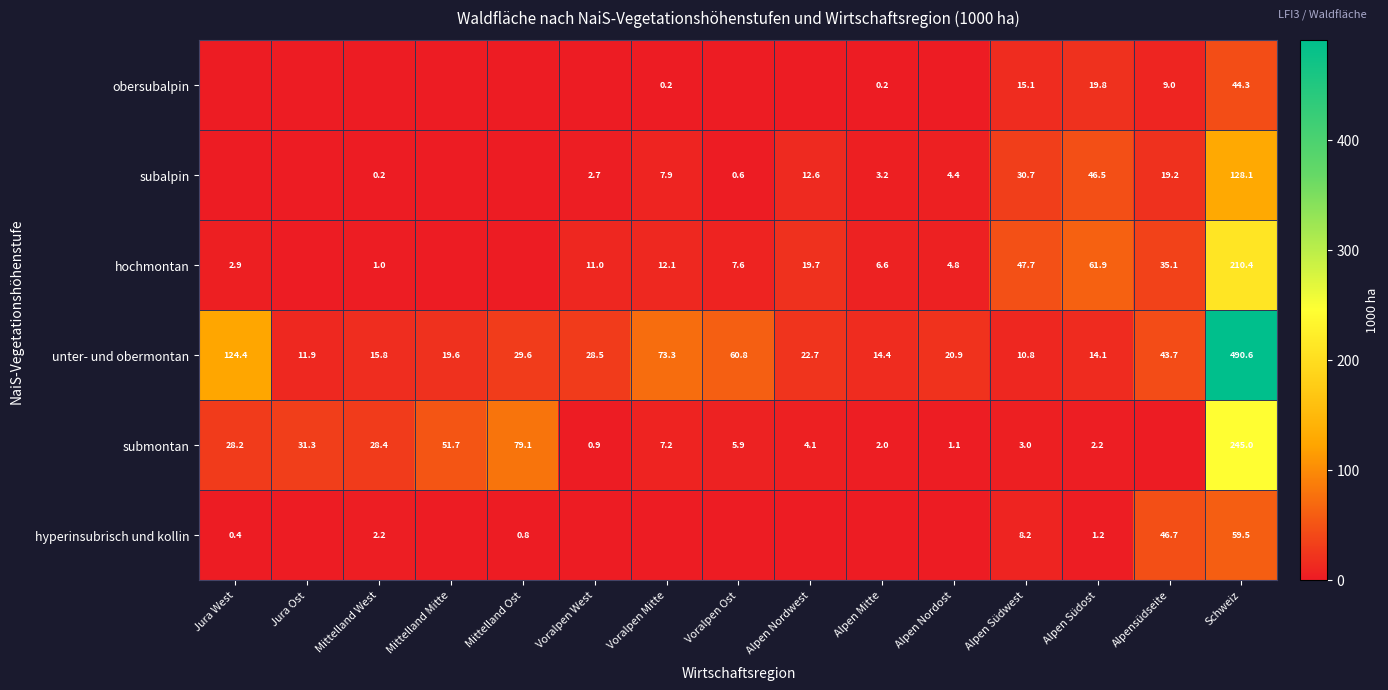

Is the value of unter- und obermontan at Alpen Mitte greater than the value of subalpin at Alpen Nordwest?

Yes